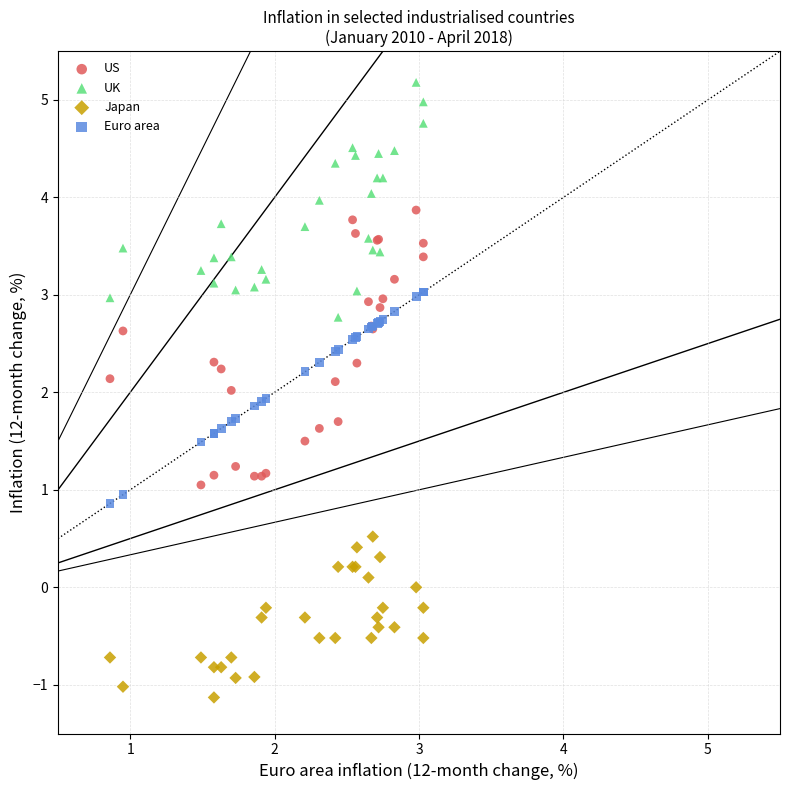

What is the X range (max minus min) for the scatter plot?

2.2